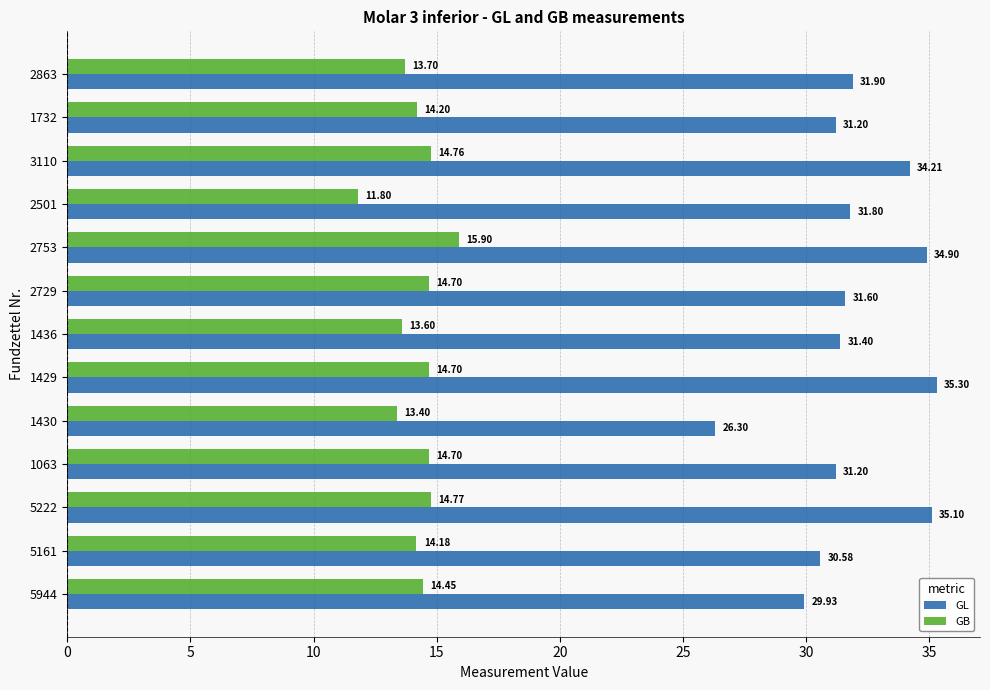

What is the sum of the GB values at 3110 and 2729?

29.5